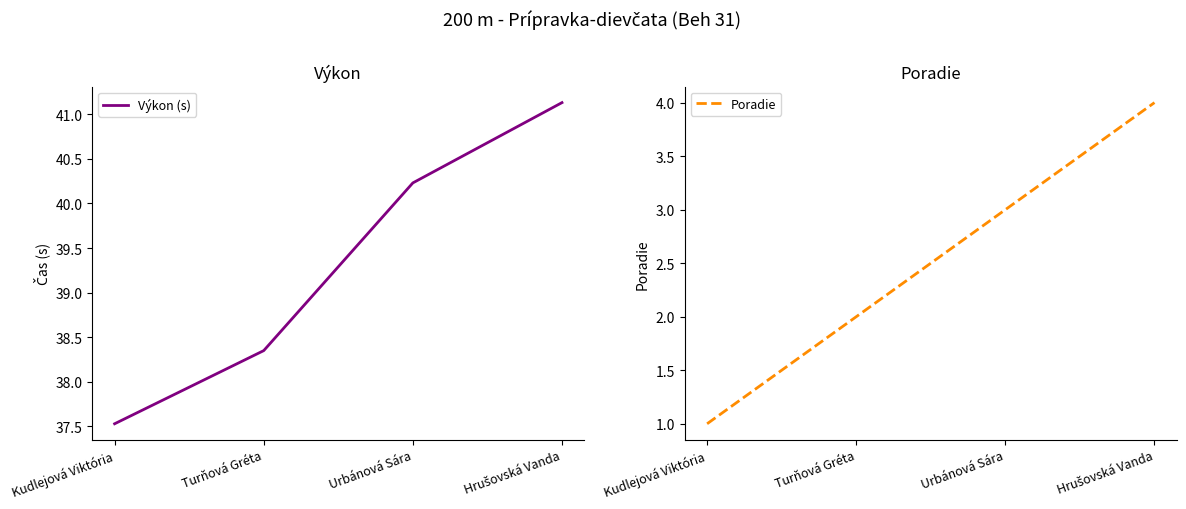

Count the number of categories in the chart.

4